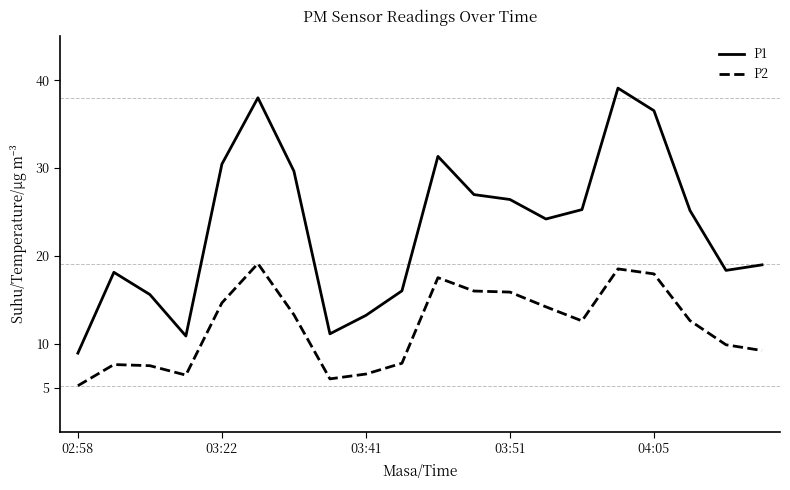

What is the average value of the P2 series?

11.9